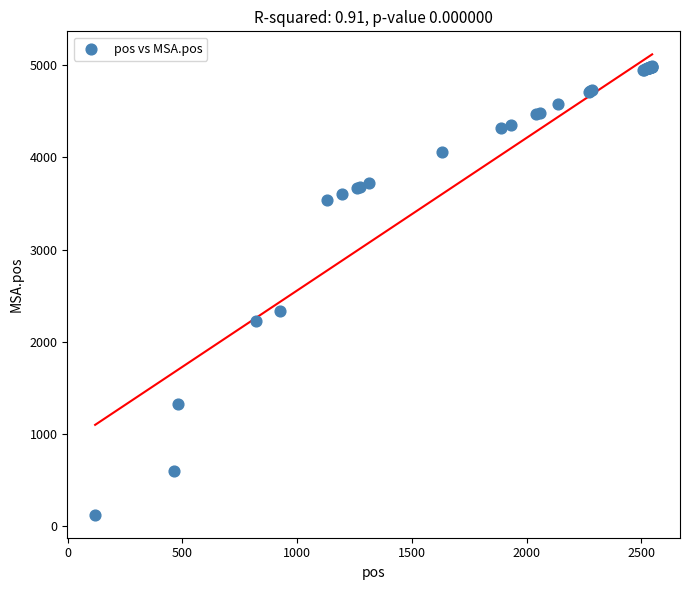

What Y value in the scatter plot is closest to 2556?

2334